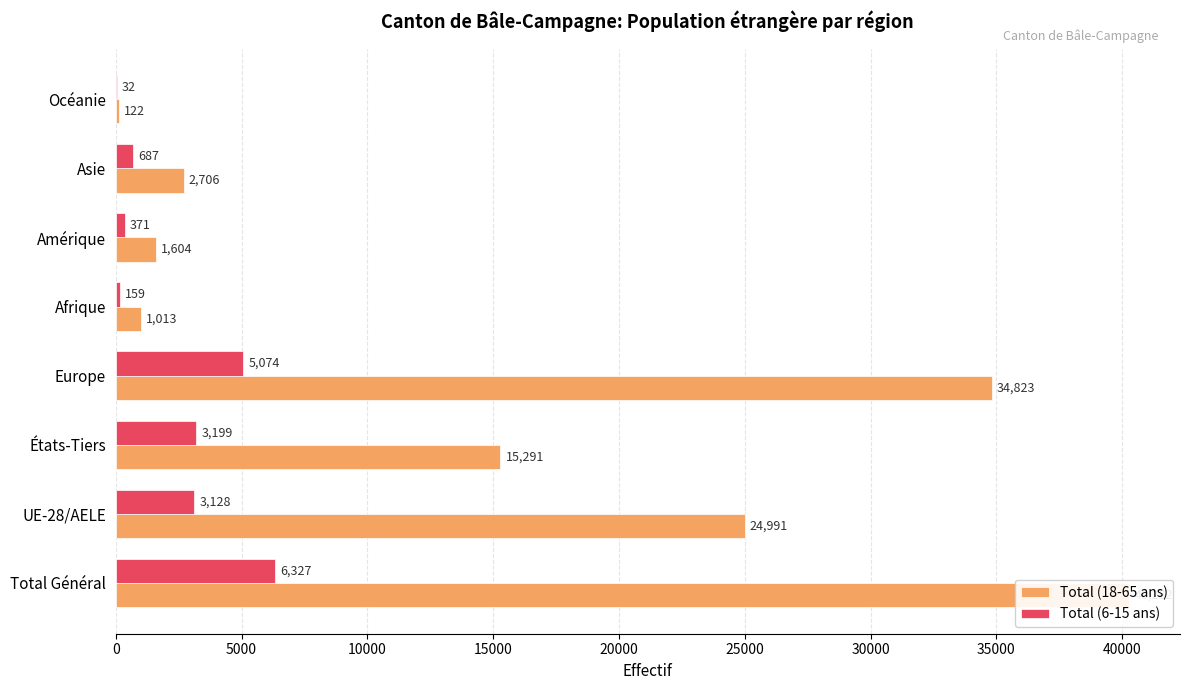

What is the greatest value displayed?

40282